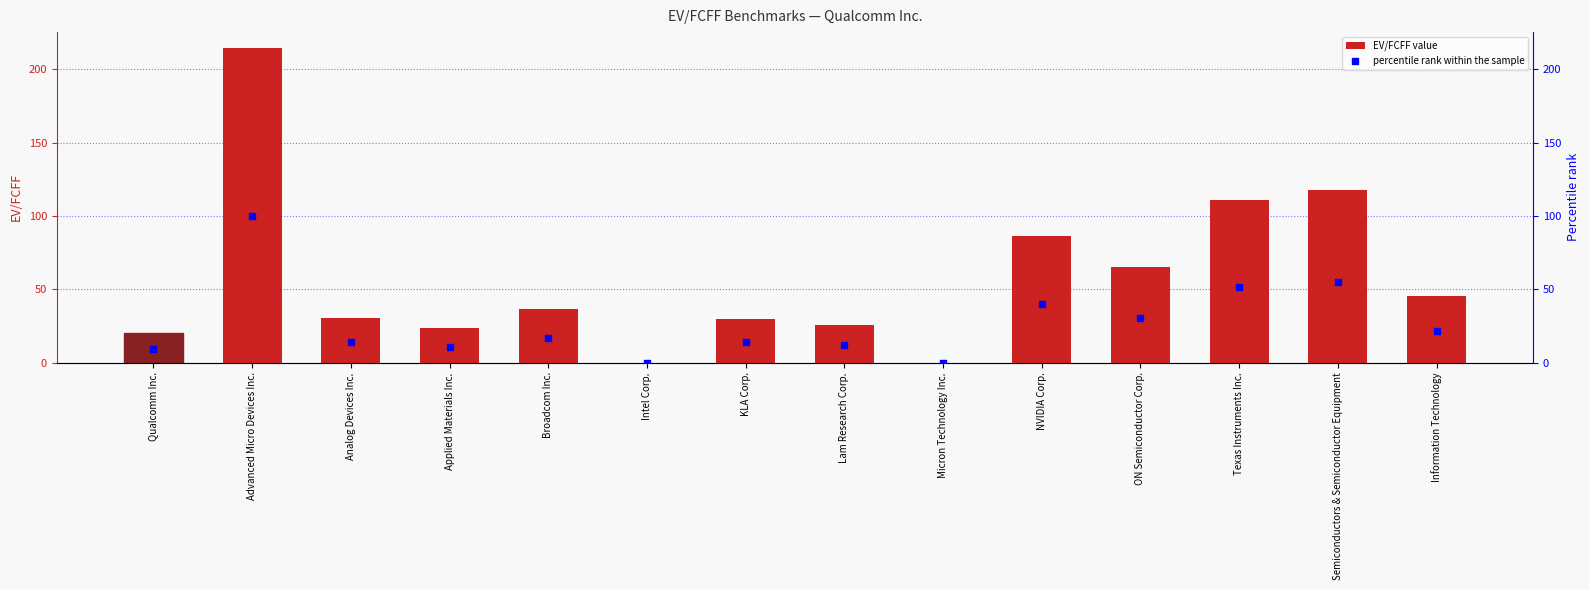

Which series has the largest total across all categories?

EV/FCFF